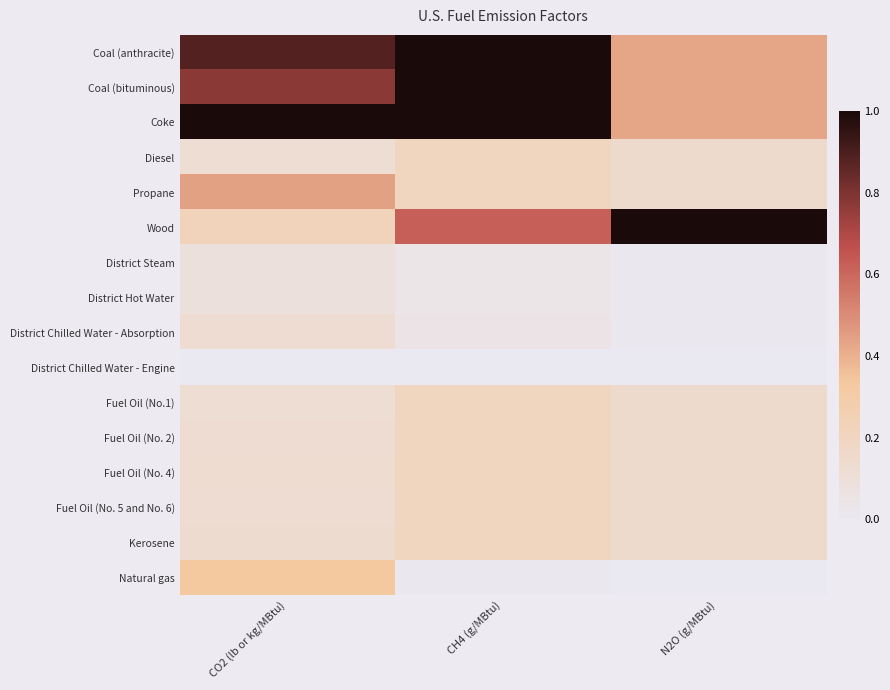

Reading left to right, transcribe all the data shown in this chart.

Coal (anthracite): CO2 (lb or kg/MBtu)=0.9	CH4 (g/MBtu)=1.0	N2O (g/MBtu)=0.4
Coal (bituminous): CO2 (lb or kg/MBtu)=0.8	CH4 (g/MBtu)=1.0	N2O (g/MBtu)=0.4
Coke: CO2 (lb or kg/MBtu)=1.0	CH4 (g/MBtu)=1.0	N2O (g/MBtu)=0.4
Diesel: CO2 (lb or kg/MBtu)=0.1	CH4 (g/MBtu)=0.2	N2O (g/MBtu)=0.1
Propane: CO2 (lb or kg/MBtu)=0.4	CH4 (g/MBtu)=0.2	N2O (g/MBtu)=0.1
Wood: CO2 (lb or kg/MBtu)=0.2	CH4 (g/MBtu)=0.6	N2O (g/MBtu)=1.0
District Steam: CO2 (lb or kg/MBtu)=0.1	CH4 (g/MBtu)=0.0	N2O (g/MBtu)=0.0
District Hot Water: CO2 (lb or kg/MBtu)=0.1	CH4 (g/MBtu)=0.0	N2O (g/MBtu)=0.0
District Chilled Water - Absorption: CO2 (lb or kg/MBtu)=0.1	CH4 (g/MBtu)=0.0	N2O (g/MBtu)=0.0
District Chilled Water - Engine: CO2 (lb or kg/MBtu)=0.0	CH4 (g/MBtu)=0.0	N2O (g/MBtu)=0.0
Fuel Oil (No.1): CO2 (lb or kg/MBtu)=0.1	CH4 (g/MBtu)=0.2	N2O (g/MBtu)=0.1
Fuel Oil (No. 2): CO2 (lb or kg/MBtu)=0.1	CH4 (g/MBtu)=0.2	N2O (g/MBtu)=0.1
Fuel Oil (No. 4): CO2 (lb or kg/MBtu)=0.1	CH4 (g/MBtu)=0.2	N2O (g/MBtu)=0.1
Fuel Oil (No. 5 and No. 6): CO2 (lb or kg/MBtu)=0.1	CH4 (g/MBtu)=0.2	N2O (g/MBtu)=0.1
Kerosene: CO2 (lb or kg/MBtu)=0.1	CH4 (g/MBtu)=0.2	N2O (g/MBtu)=0.1
Natural gas: CO2 (lb or kg/MBtu)=0.3	CH4 (g/MBtu)=0.0	N2O (g/MBtu)=0.0